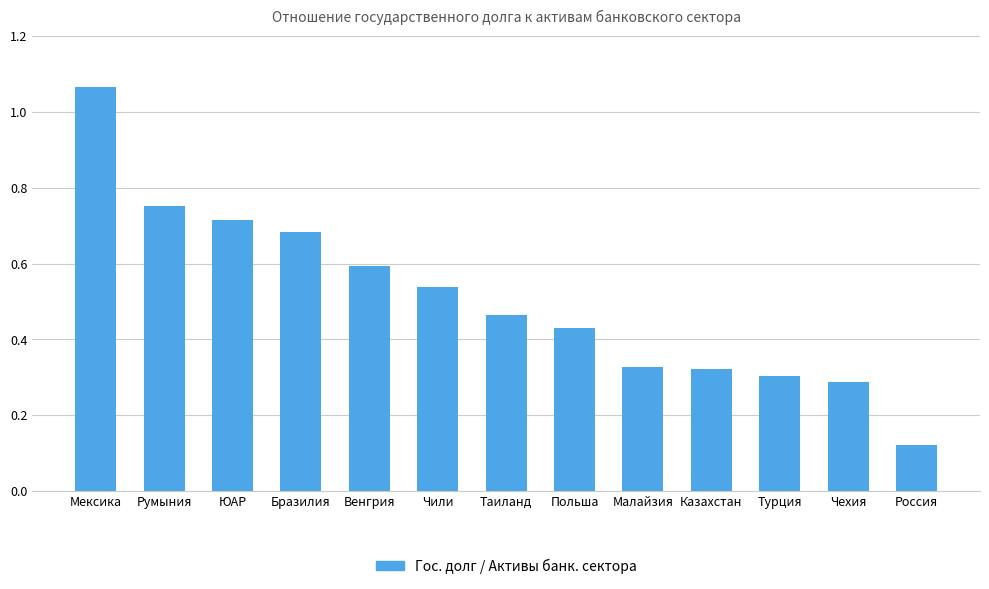

Which label corresponds to the largest value in the chart?

Мексика